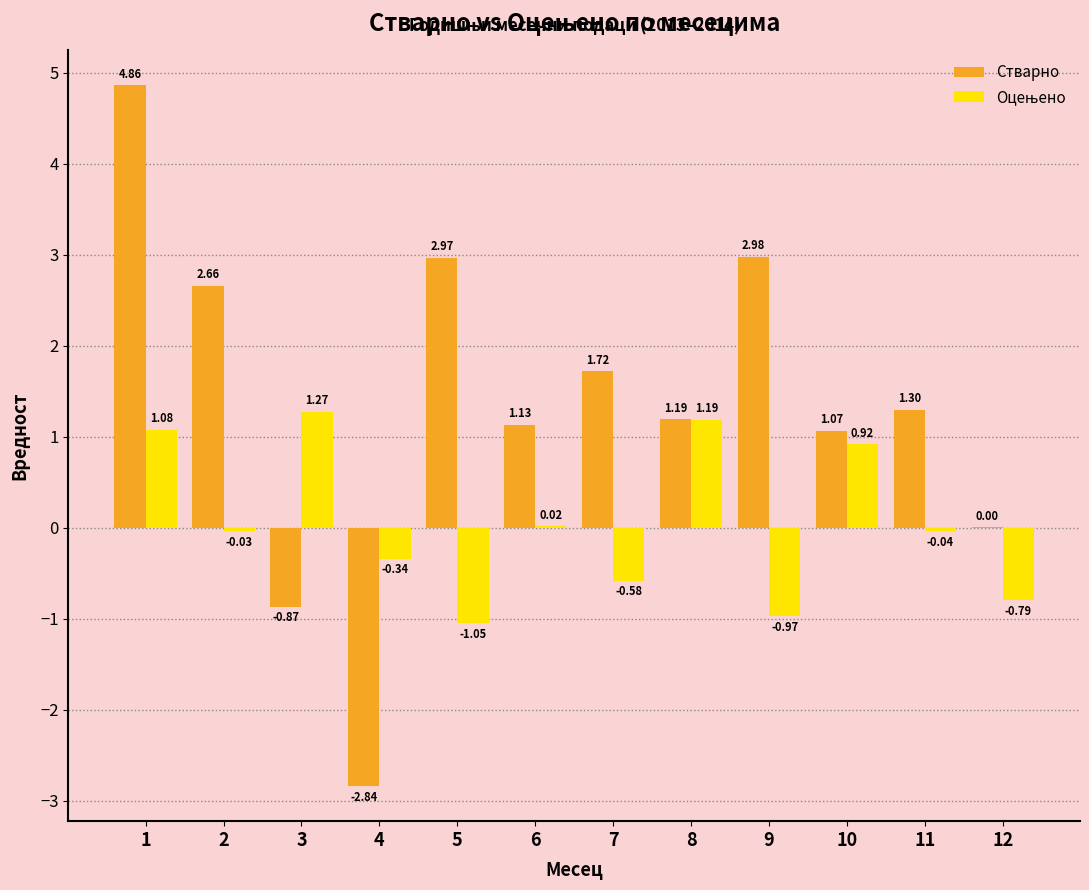

Which category has the highest value across all series?

1